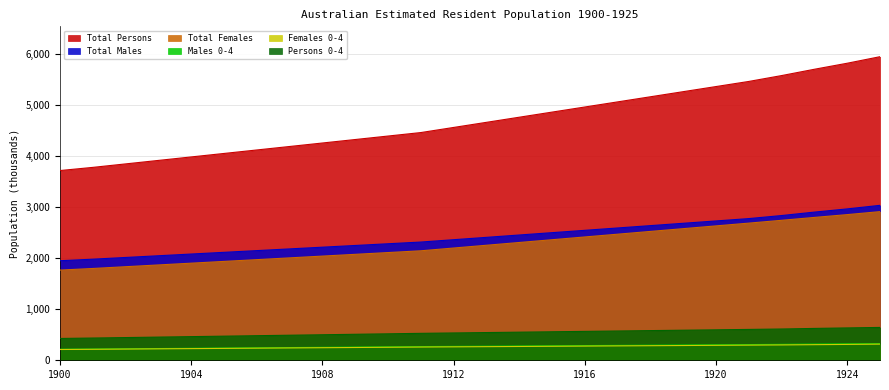

Reading left to right, transcribe all the data shown in this chart.

Total Persons: 3711.9	3773.8	3841.9	3910.0	3978.2	4046.3	4114.4	4182.5	4250.6	4318.8	4386.9	4455.0	4555.0	4655.0	4755.0	4855.0	4955.1	5055.1	5155.1	5255.1	5355.1	5455.1	5569.9	5693.4	5811.2	5939.2
Total Males: 1947.5	1977.9	2011.4	2044.9	2078.5	2112.0	2145.5	2179.0	2212.5	2246.0	2279.5	2313.0	2358.9	2404.8	2450.7	2496.6	2542.5	2588.4	2634.2	2680.1	2726.0	2771.9	2831.5	2898.8	2961.5	3031.1
Total Females: 1764.4	1795.9	1830.5	1865.1	1899.7	1934.3	1968.9	2003.5	2038.1	2072.8	2107.4	2142.0	2196.1	2250.2	2304.3	2358.5	2412.6	2466.7	2520.8	2575.0	2629.1	2683.2	2738.4	2794.6	2849.7	2908.1
Males 0-4: 215.9	220.2	225.0	229.8	234.6	239.4	244.1	248.9	253.7	258.5	263.3	268.1	272.0	275.9	279.8	283.8	287.7	291.6	295.5	299.5	303.4	307.3	311.9	317.8	322.8	326.8
Females 0-4: 210.9	214.9	219.3	223.7	228.1	232.5	236.9	241.3	245.7	250.1	254.5	258.9	262.6	266.3	270.1	273.8	277.6	281.3	285.1	288.8	292.6	296.3	300.0	305.4	310.3	315.8
Persons 0-4: 426.8	435.1	444.3	453.5	462.7	471.8	481.0	490.2	499.4	508.6	517.7	526.9	534.6	542.3	549.9	557.6	565.3	572.9	580.6	588.3	595.9	603.6	611.9	623.2	633.1	642.6